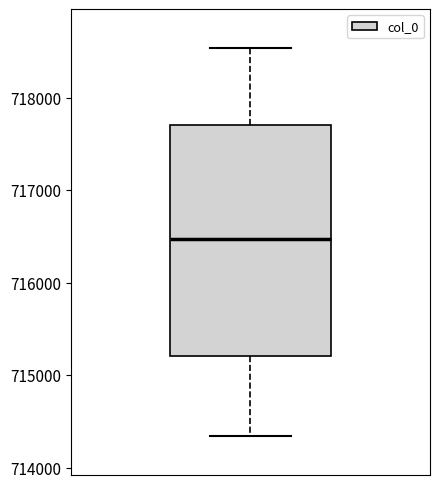

Transcribe this box plot: give where the median line is, the range the box spans, and where the two whiskers end, as read against the y-axis. The values are not printed on the chart, so give them approximately, as read against the axis.

median 716500, box 715200 to 717700, whiskers 714300 to 718500